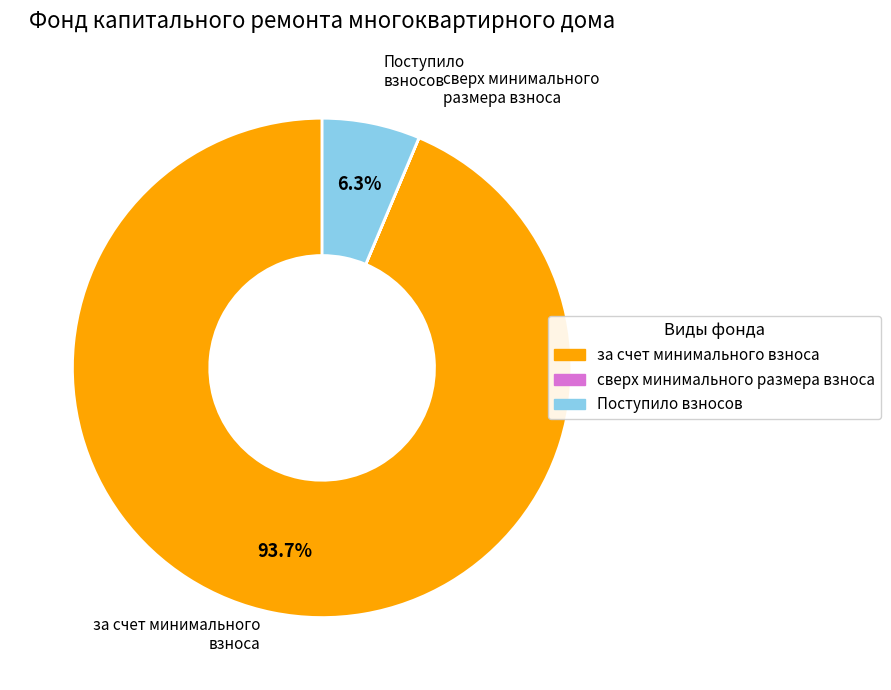

Which slice represents more than half of the pie?

за счет минимального взноса